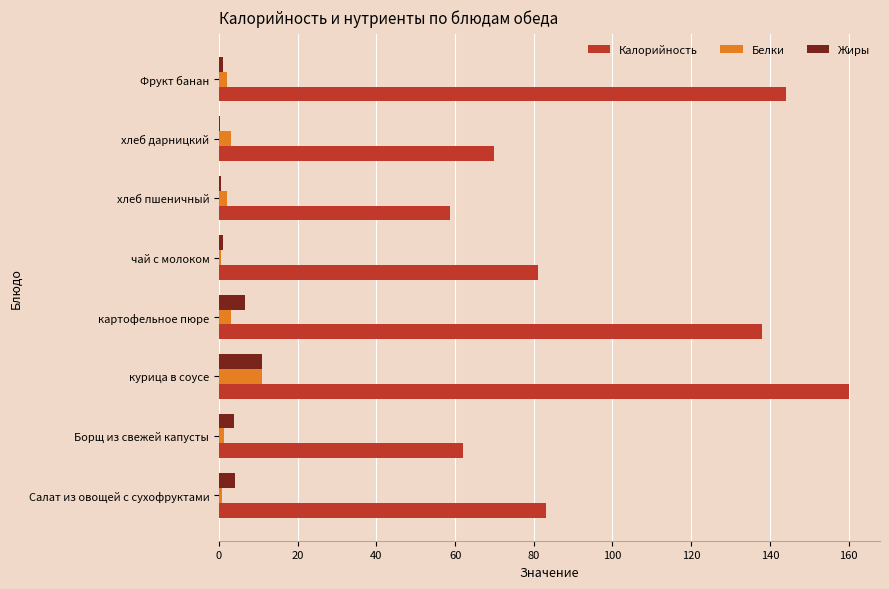

At which category is the sum across all series the highest?

курица в соусе